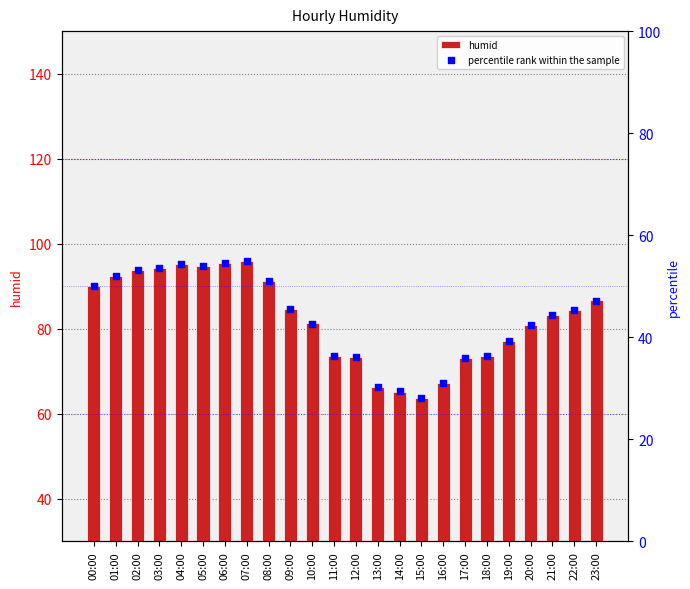

Which series reaches the maximum Y coordinate?

humid